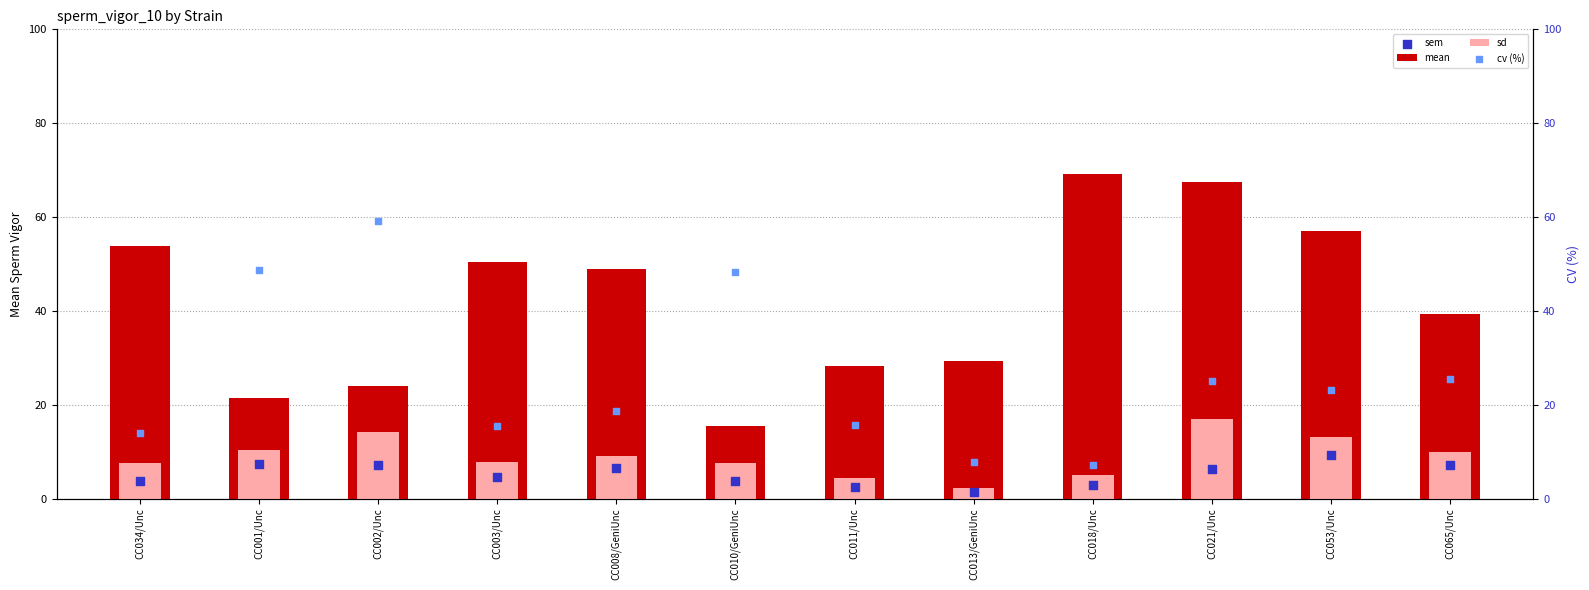

What is the total value across all series at CC011/Unc?

50.8